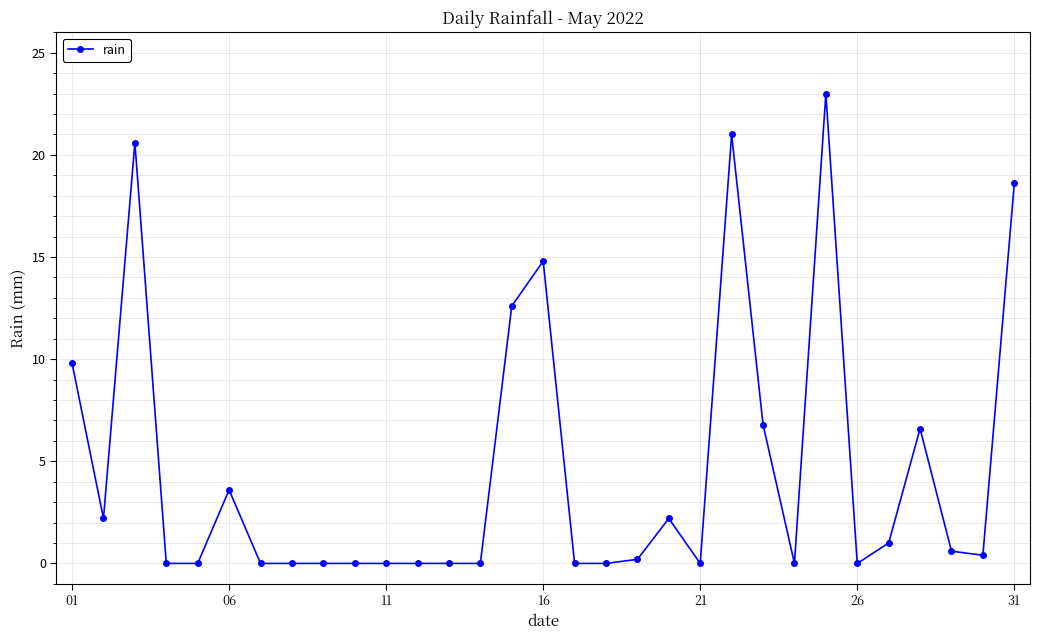

What is the sum of all values?

144.0